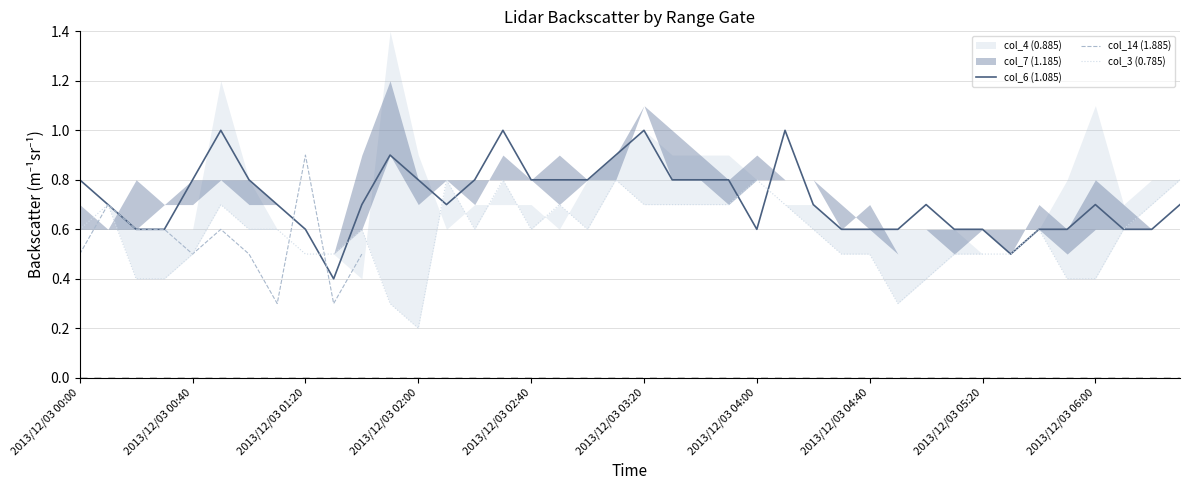

How many interior local valleys does the col_6 (1.085) series have?

4